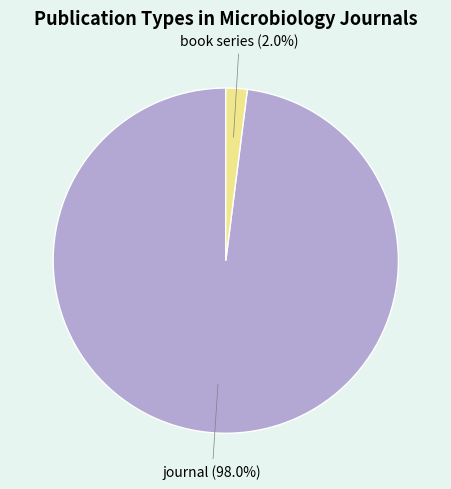

What percentage is the book series slice, to the nearest percent?

2%